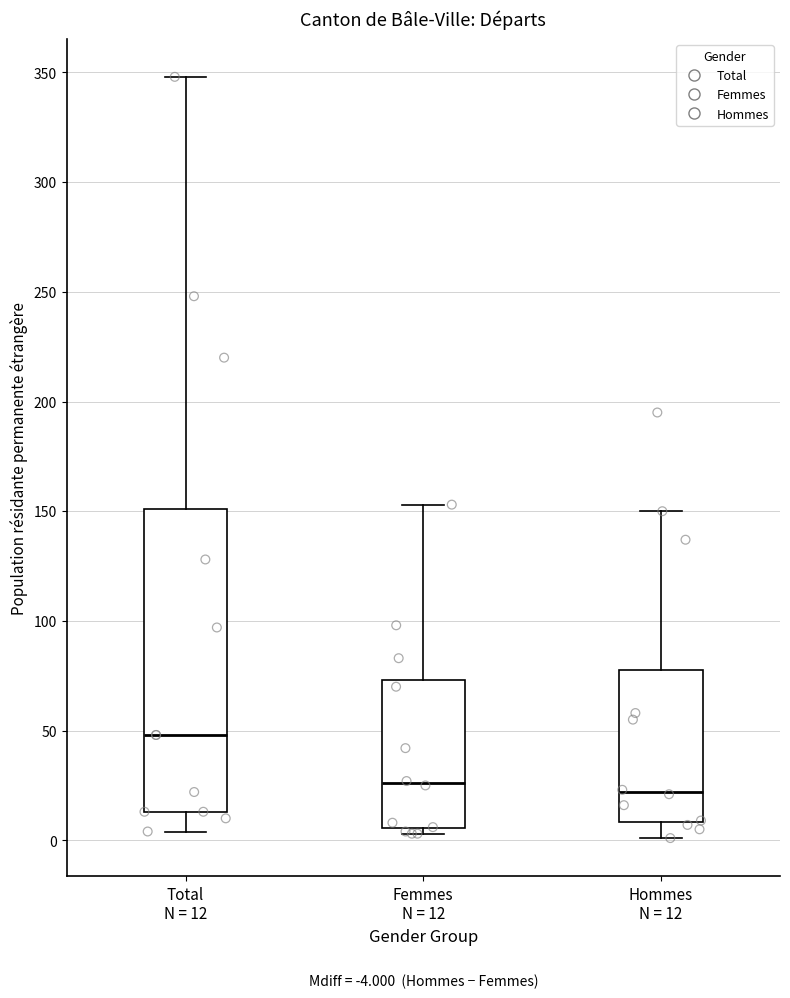

Which box's median line is the highest?

Total N = 12